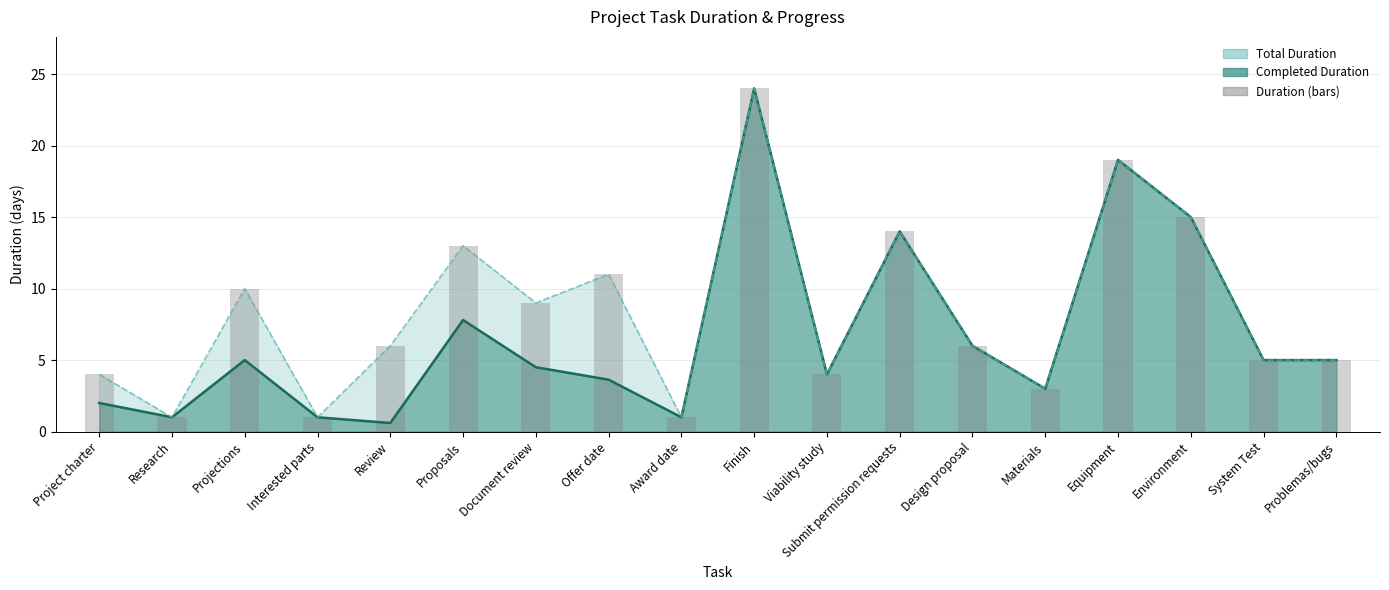

What is the difference between the maximum and minimum values in the Days (bar) series?

23.0